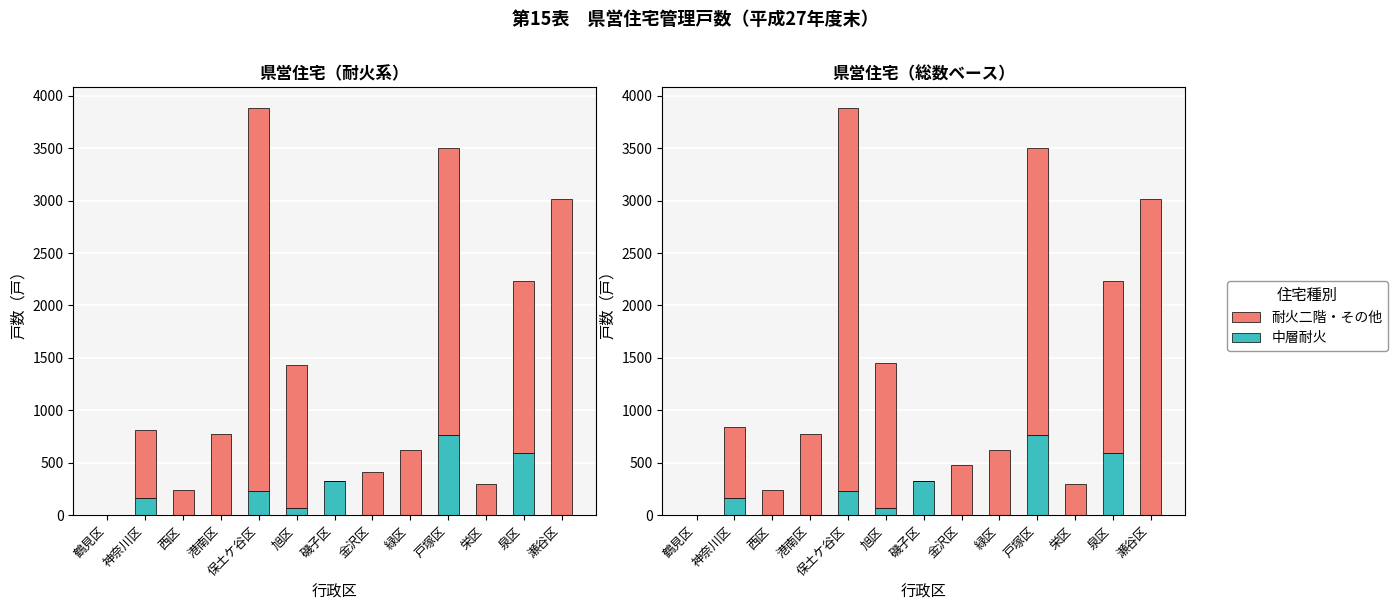

How many values in 中層耐火 are above zero?

6